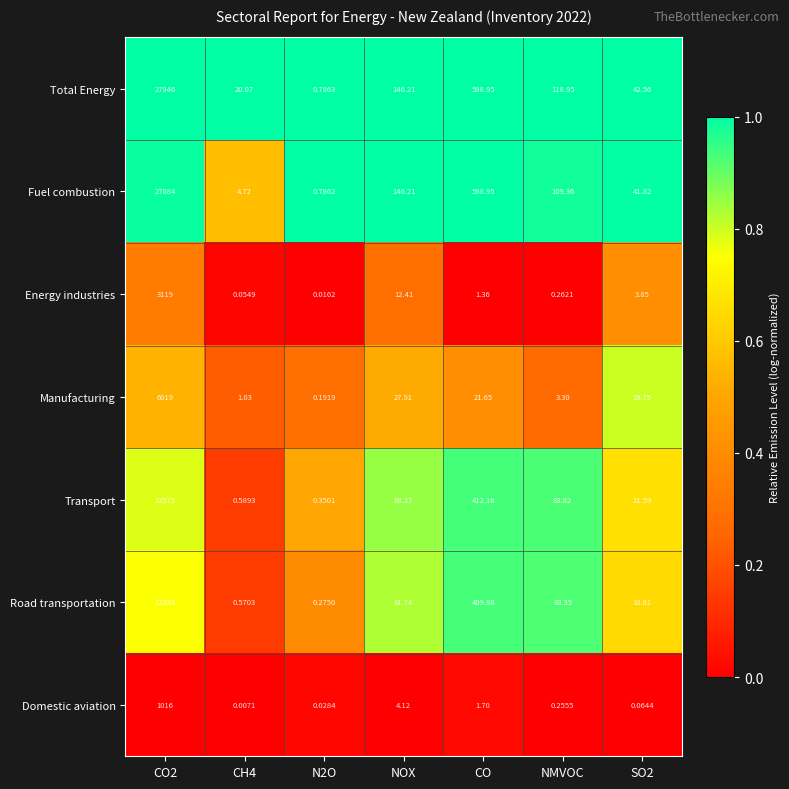

Is the value of Total Energy at SO2 greater than the value of Domestic aviation at SO2?

Yes